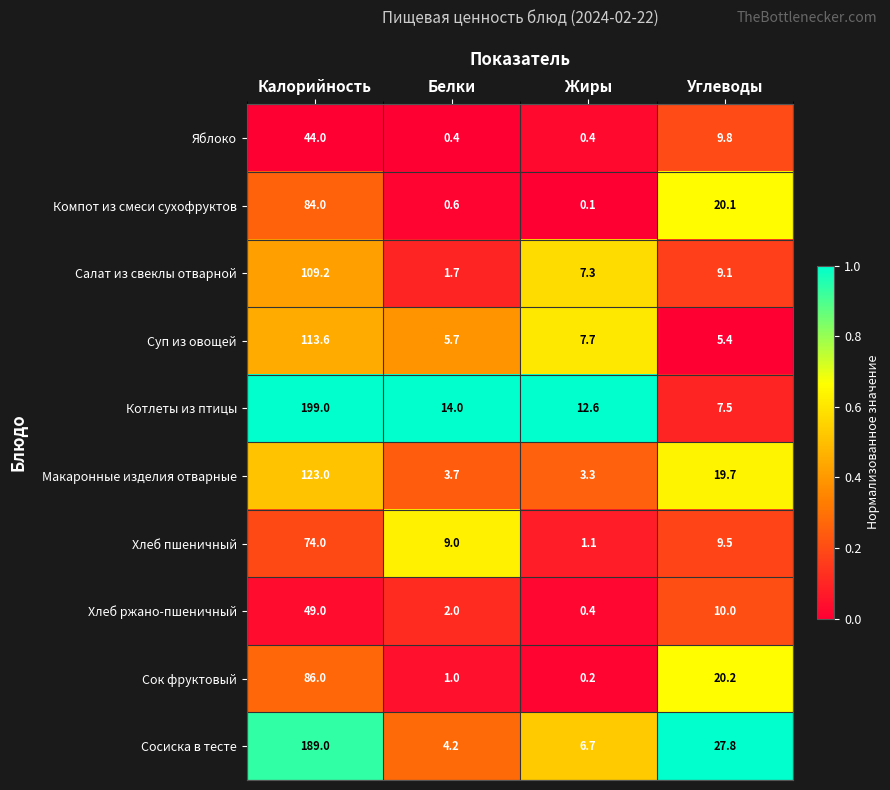

At Калорийность, list the series in order from smallest to largest.

Яблоко, Хлеб ржано-пшеничный, Хлеб пшеничный, Компот из смеси сухофруктов, Сок фруктовый, Салат из свеклы отварной, Суп из овощей, Макаронные изделия отварные, Сосиска в тесте, Котлеты из птицы